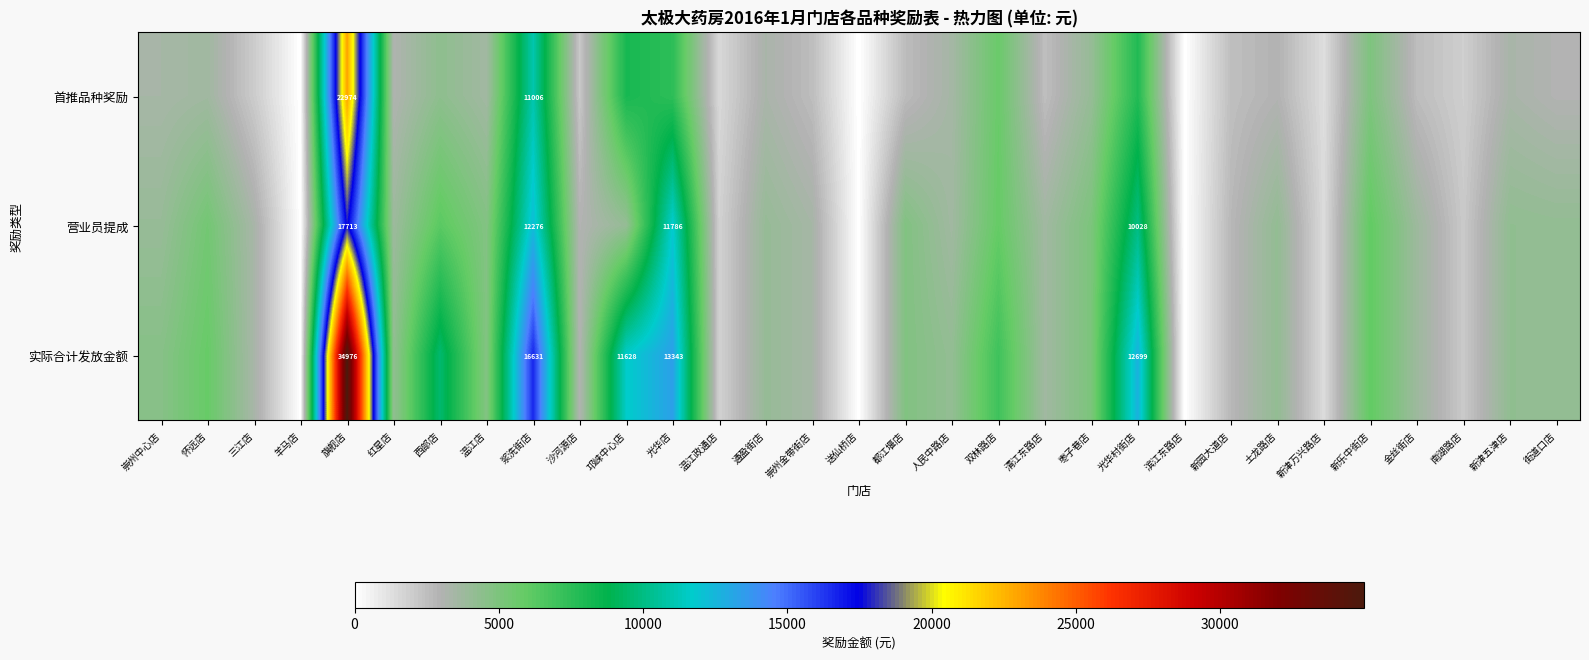

What is the spread (max minus min) of values at 怀远店?

2161.7